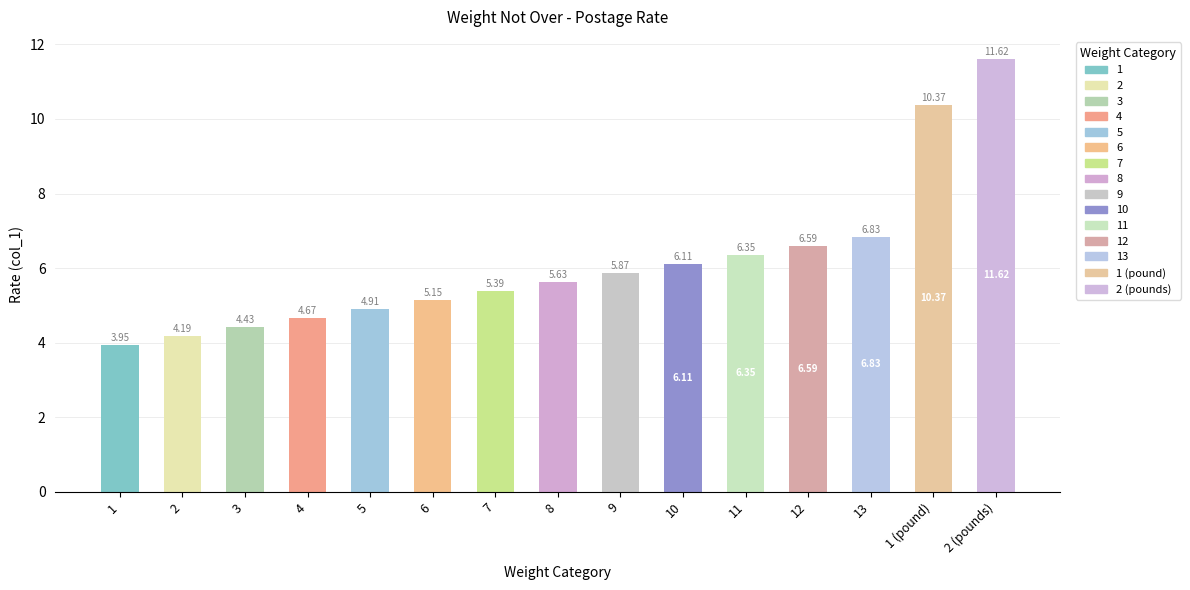

Rank the categories by value from highest to lowest.

2 (pounds), 1 (pound), 13, 12, 11, 10, 9, 8, 7, 6, 5, 4, 3, 2, 1